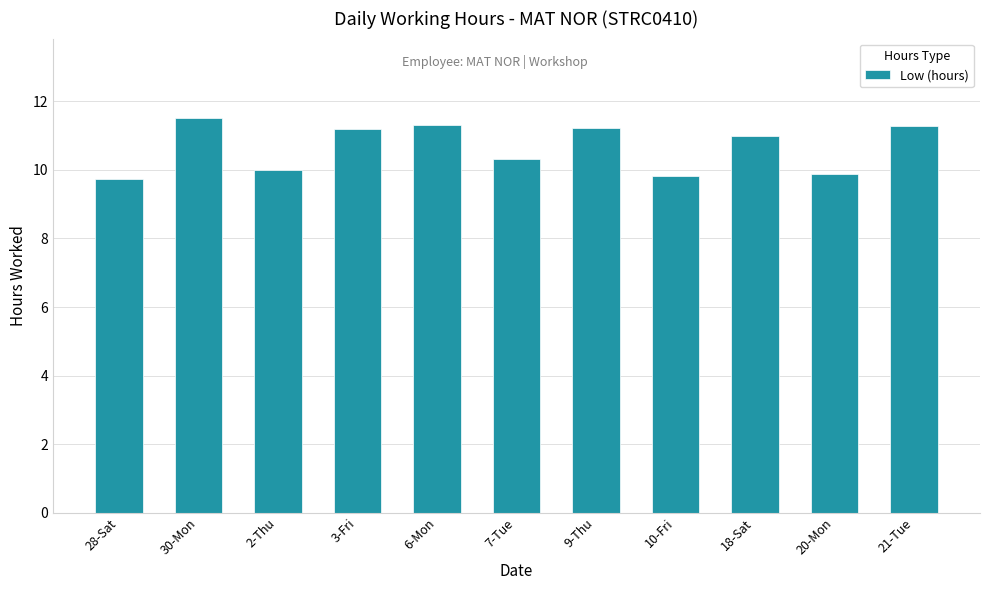

Count the number of data series in this chart.

1